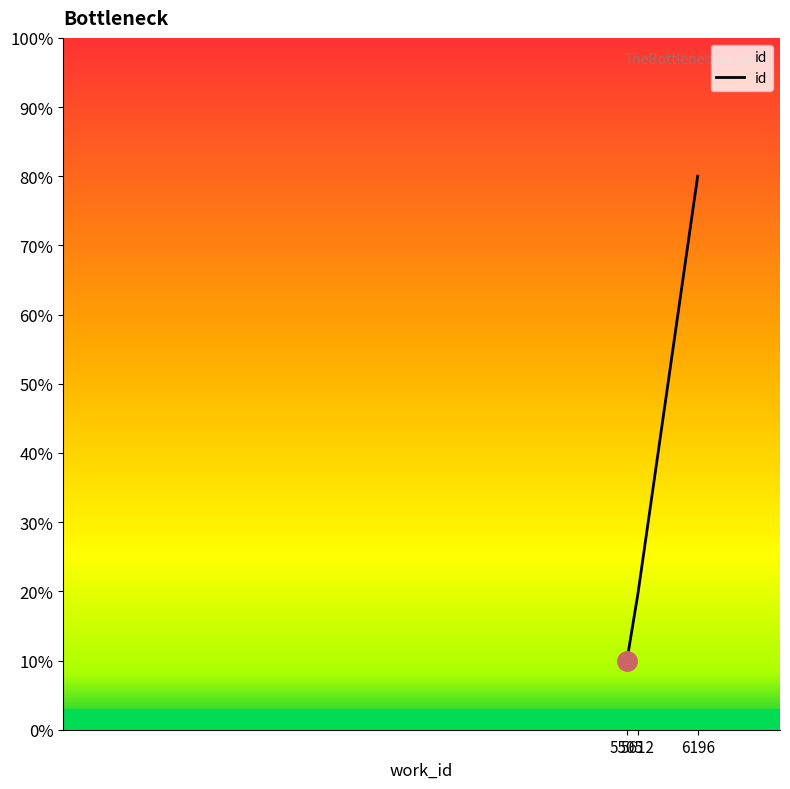

The chart shows a value of 33.5 at 5612. True or false?

False